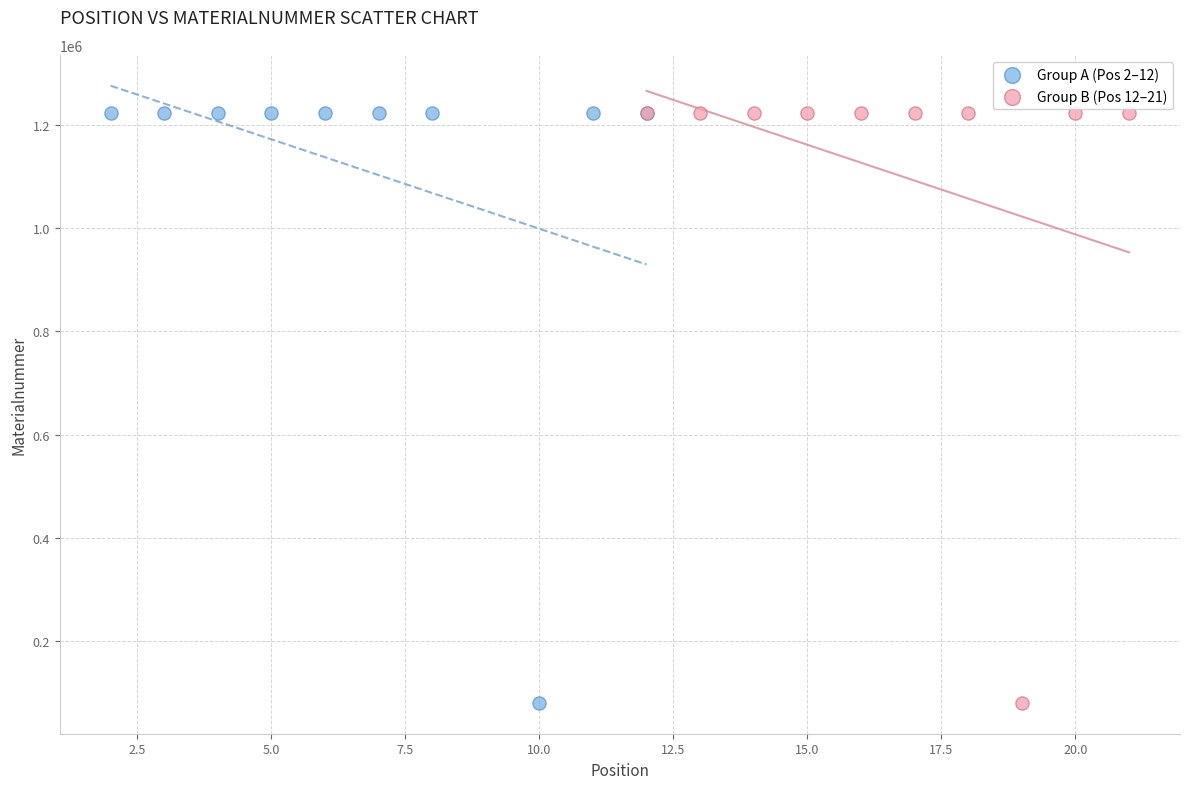

Which series has the widest spread of Y values?

Group B (Pos 12–21)